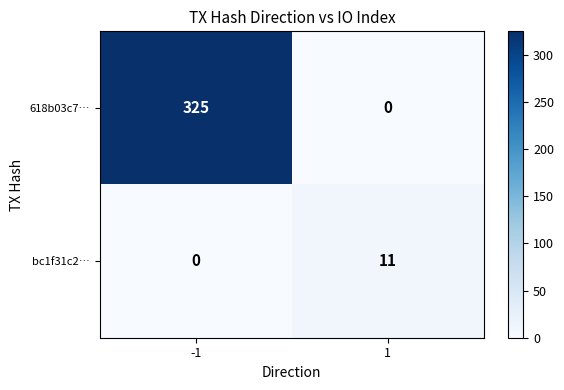

Between -1 and 1, which series saw the biggest shift?

618b03c7…